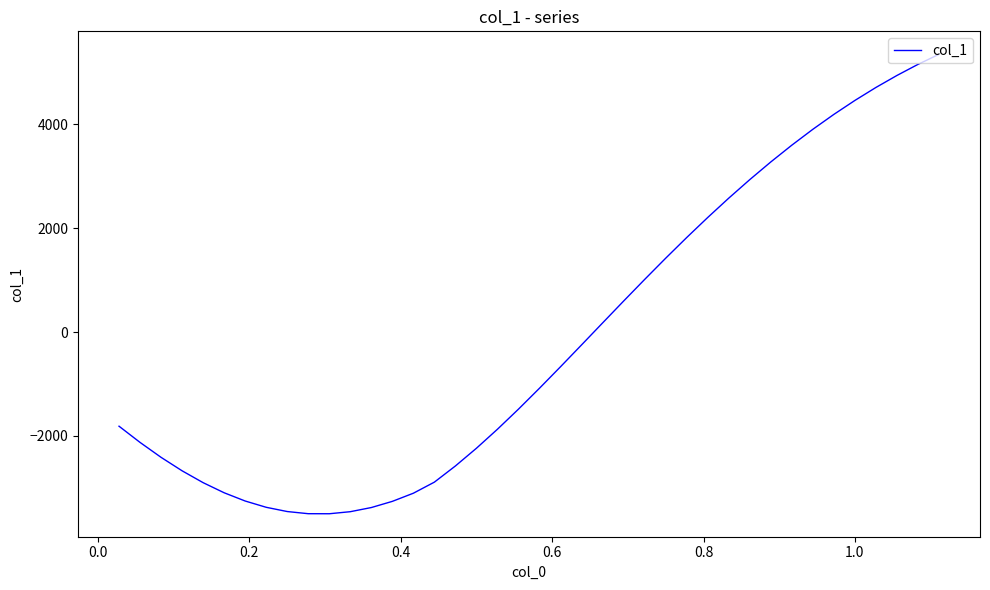

What is the difference between the maximum and minimum values?

8836.1